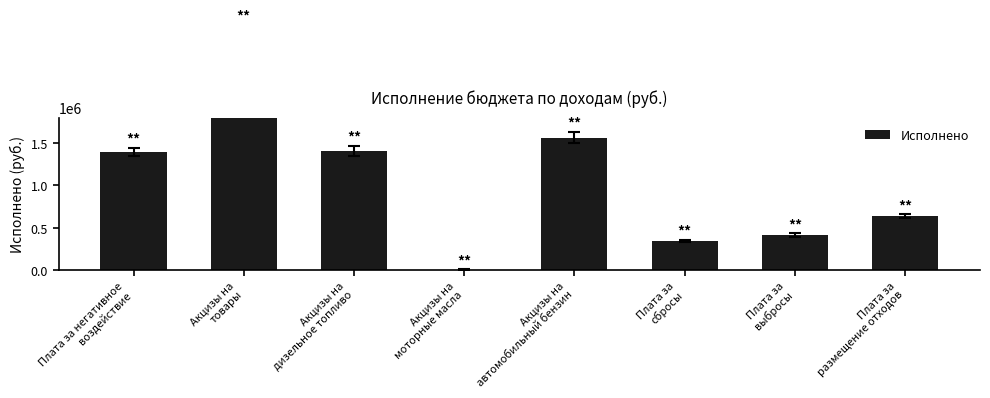

Where is the data nearest to the value 1410088?

Акцизы на
дизельное топливо